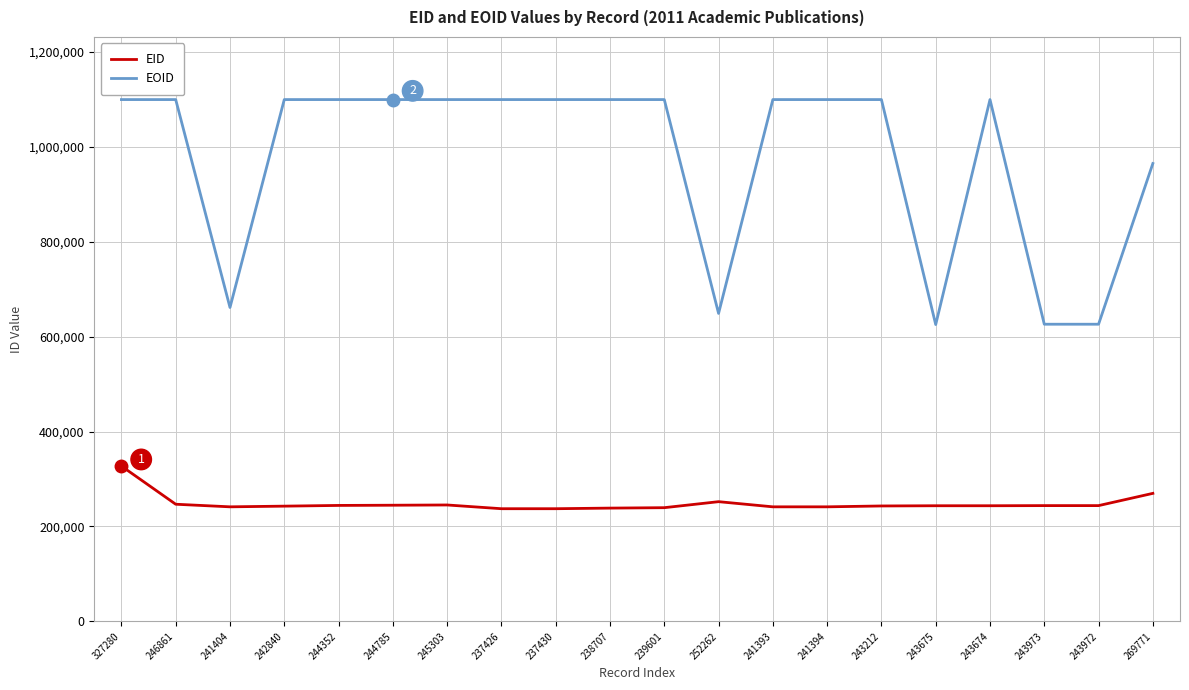

How many values in the EID series are below 243675?

10